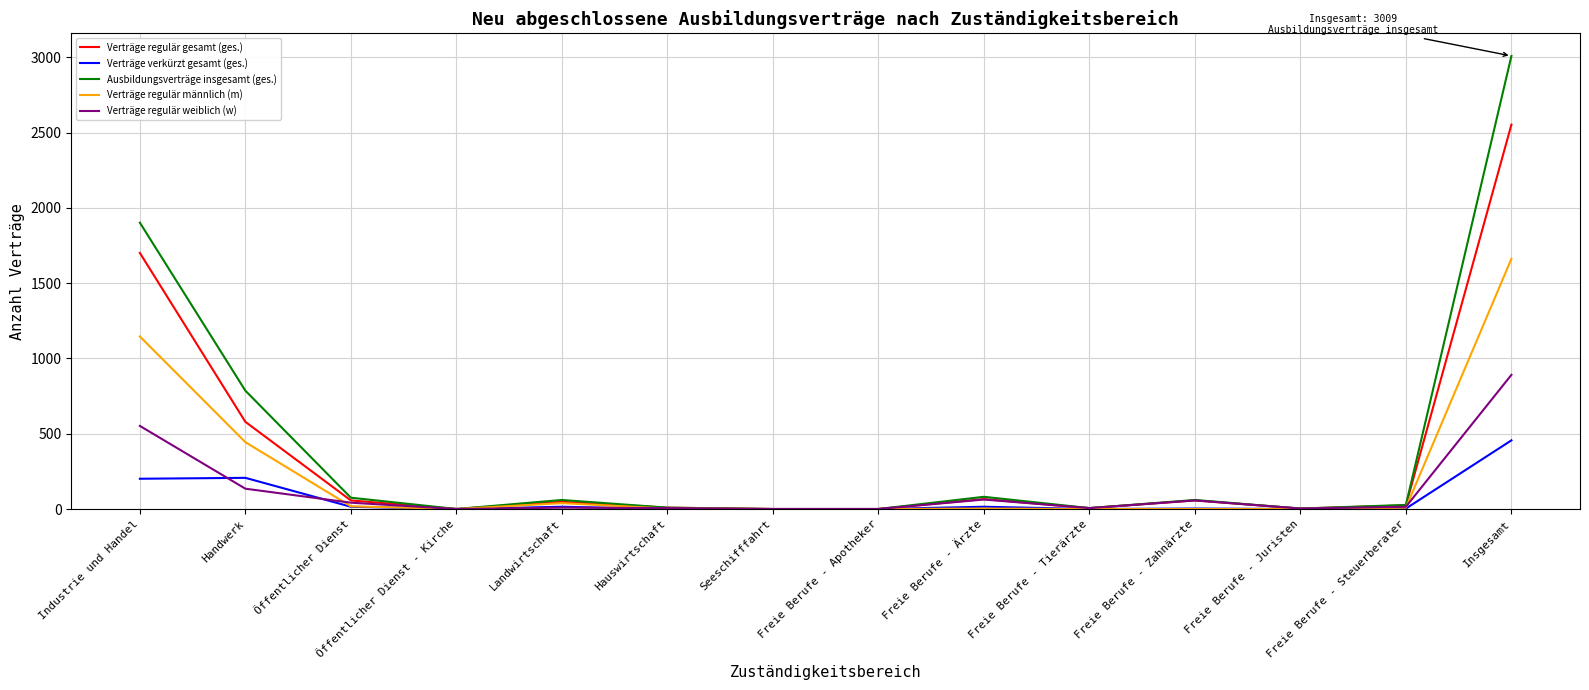

Does the chart have visible grid lines?

Yes